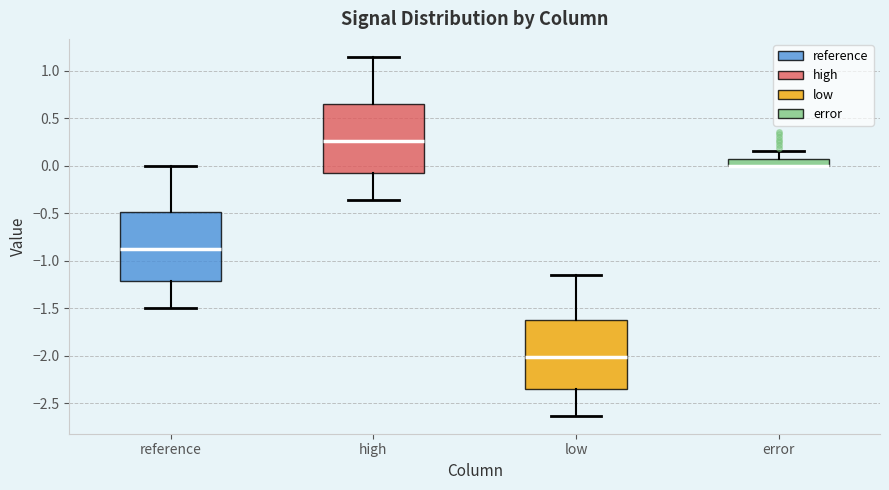

Where does the lower whisker of the box for low end on the y-axis? The values are not printed on the chart, so give them approximately, as read against the axis.

-2.65